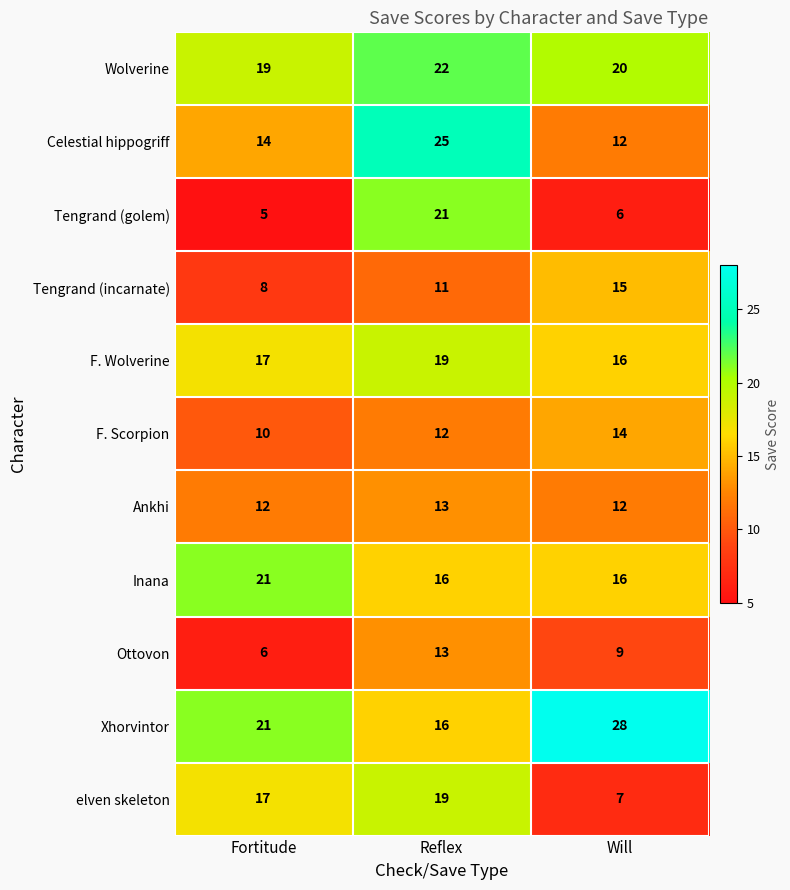

Which series changed the most between Fortitude and Will?

elven skeleton